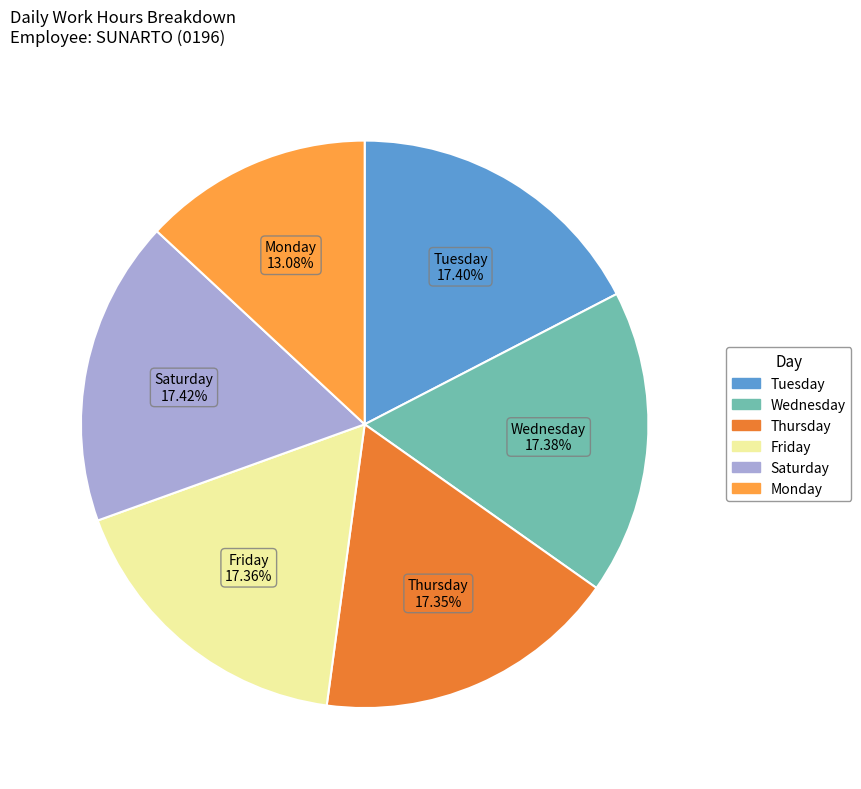

Does any single category account for the majority?

No